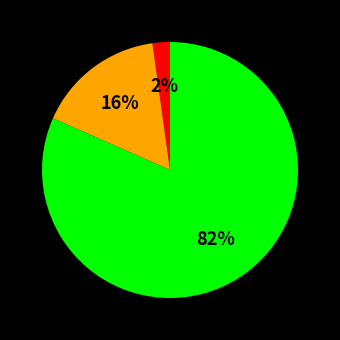

Is there any slice that represents more than half of the pie?

Yes